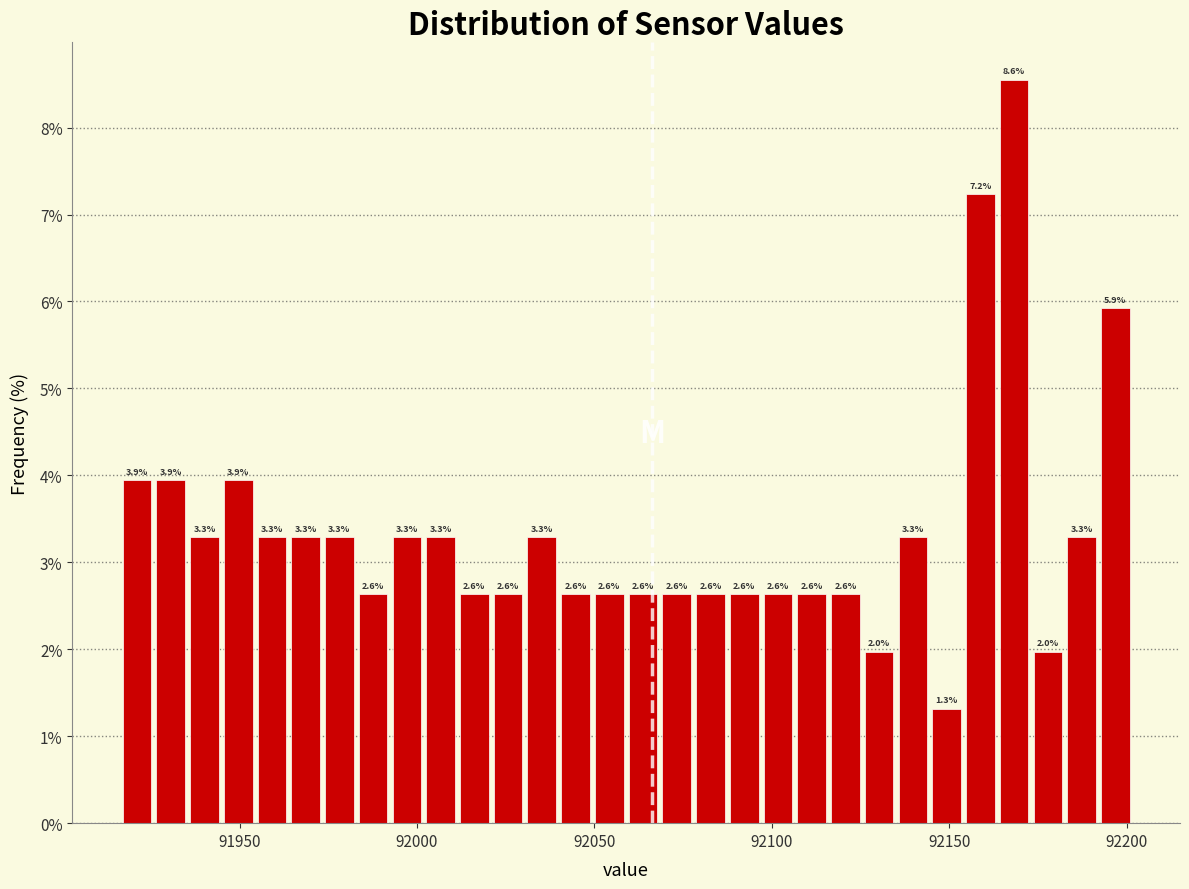

Read against the x-axis, roughly where is the centre of the tallest bar?

92170